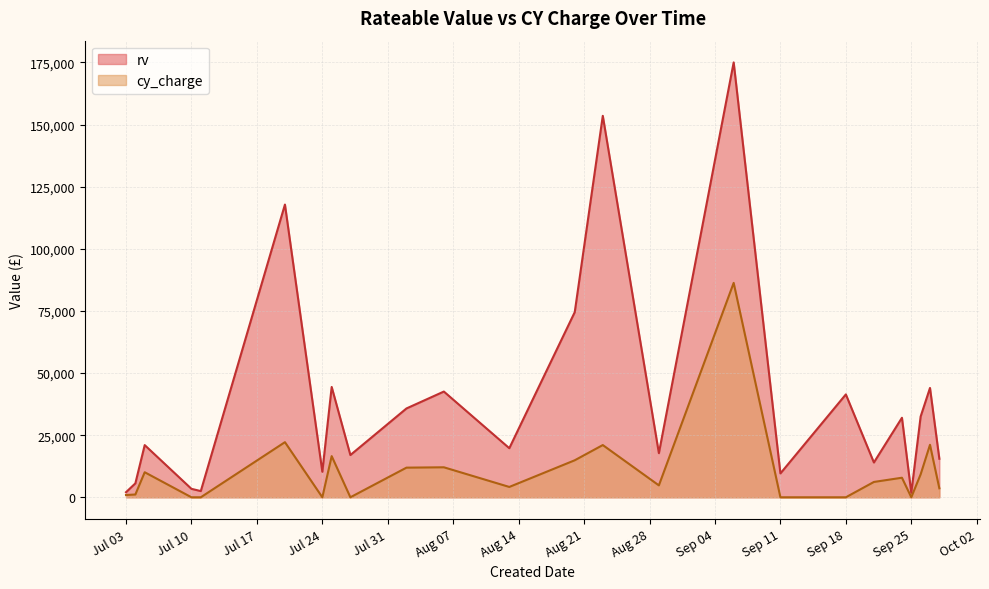

True or false: rv and cy_charge intersect in this chart.

False